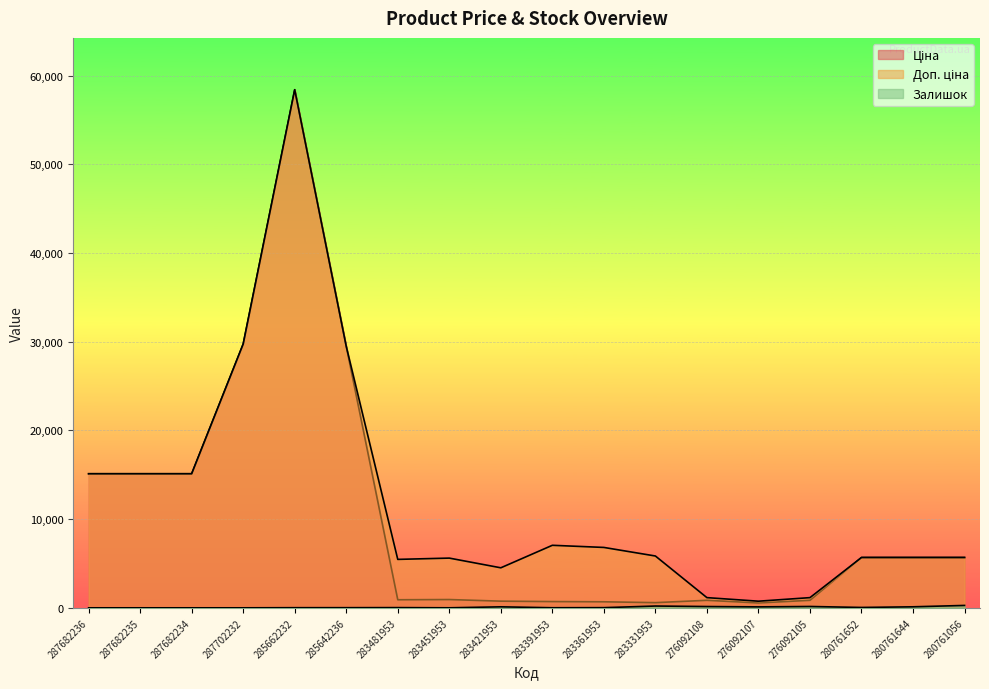

Which series changed the most between 285642236 and 283331953?

Ціна